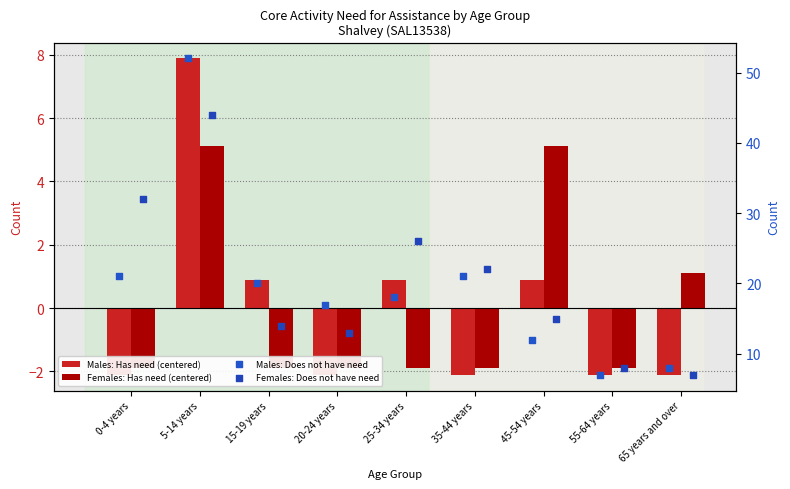

Which series reaches the maximum Y coordinate?

Males: Does not have need